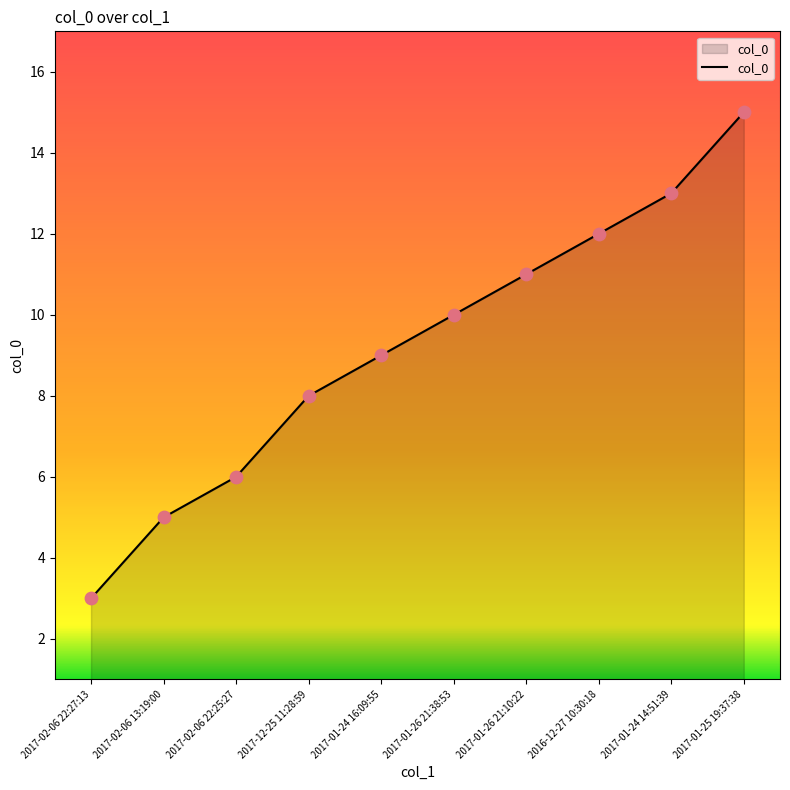

What is the change in value from 2017-12-25 11:28:59 to 2016-12-27 10:30:18?

+4